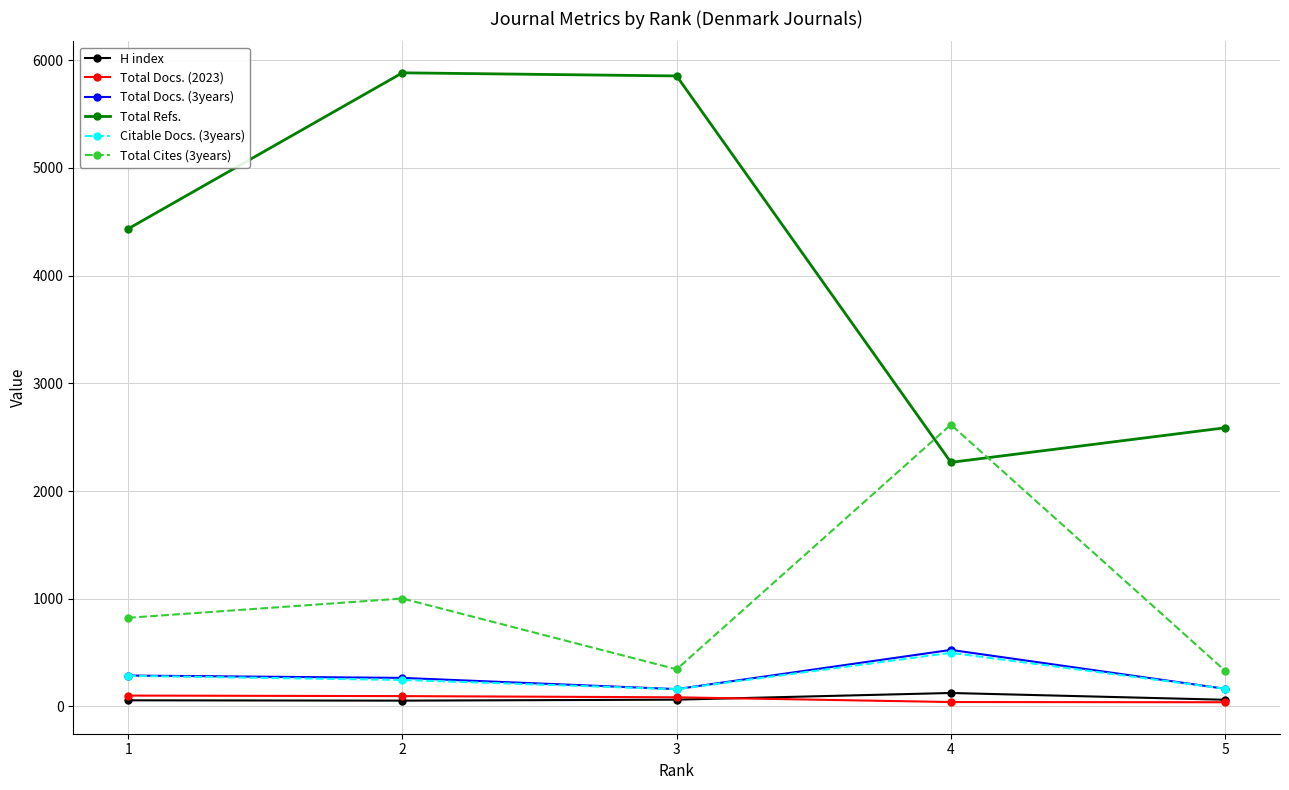

Which series has the largest range (max minus min)?

Total Refs.